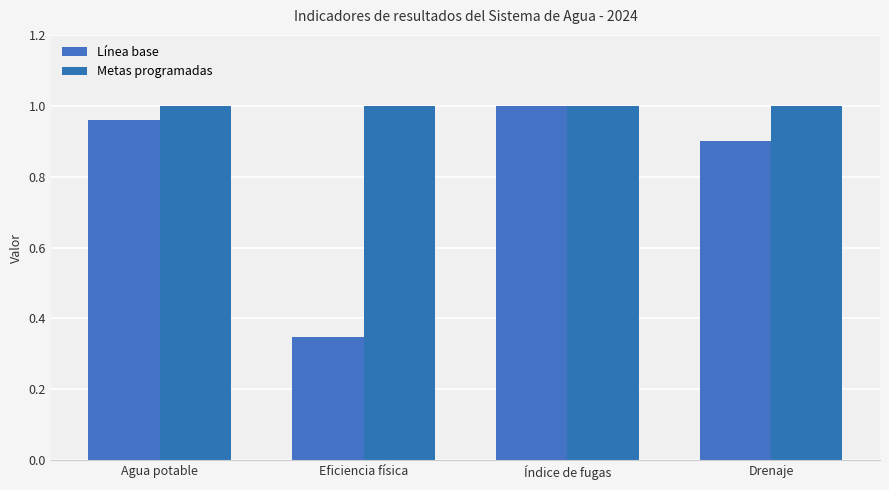

What position from the left is Drenaje?

4